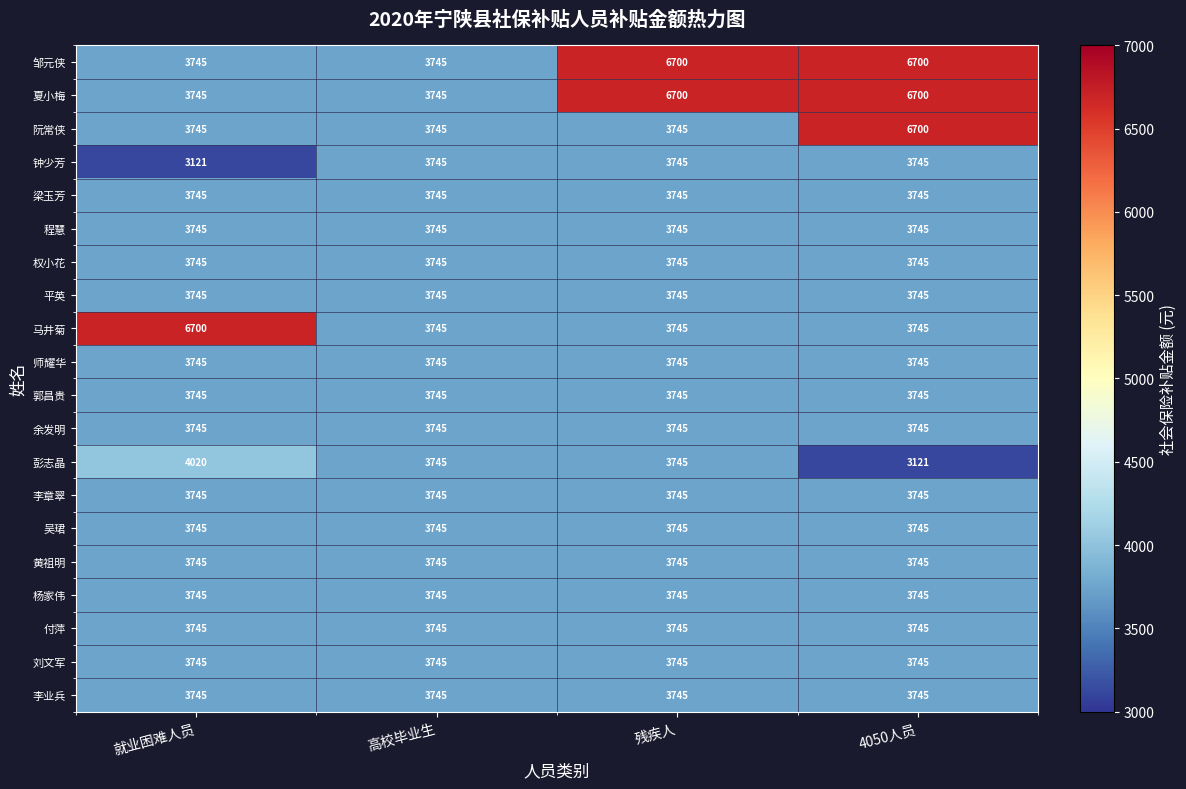

At which label does 钟少芳 reach its minimum?

就业困难人员